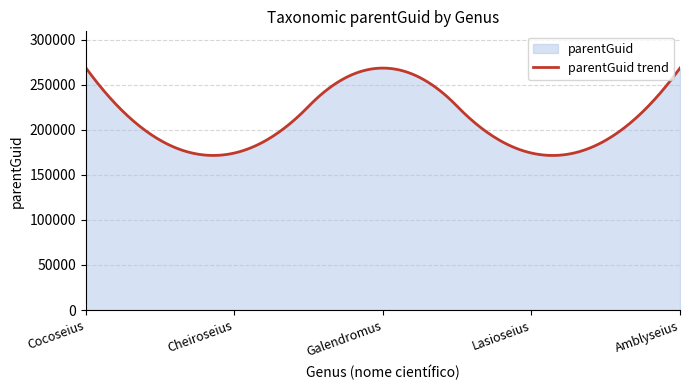

How many lines are shown in the chart?

1